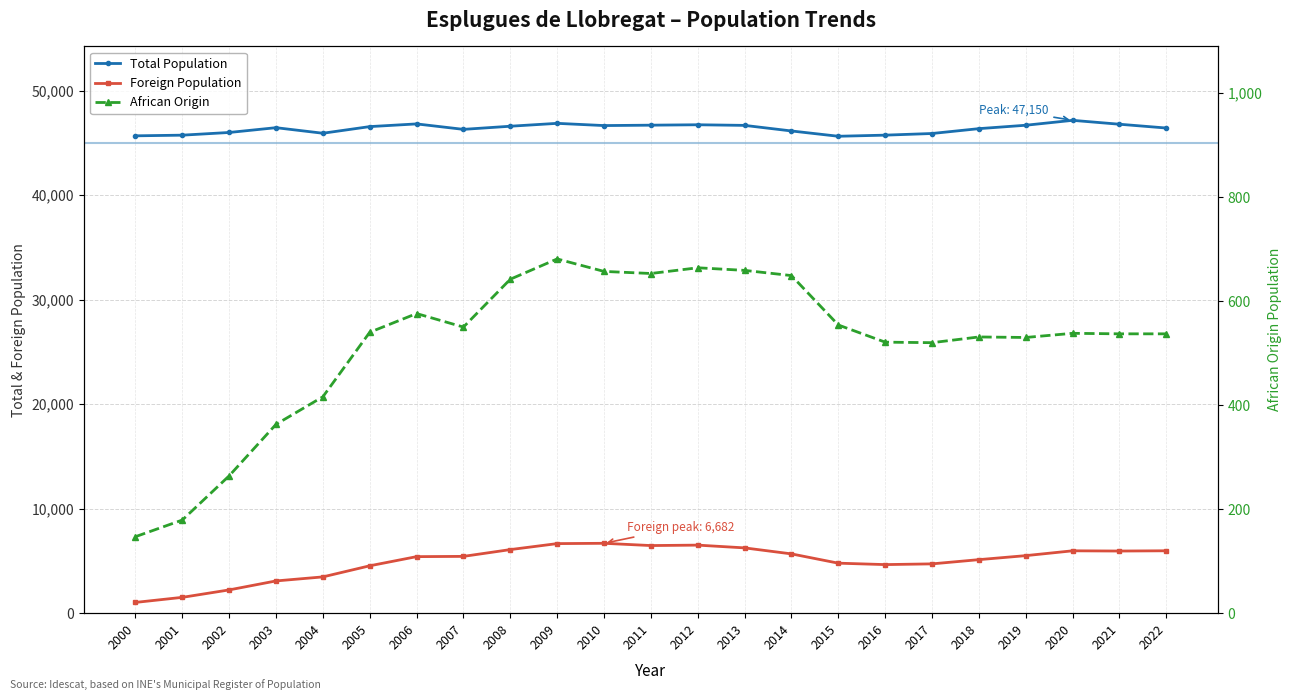

Which series has the widest spread of values?

Foreign Population